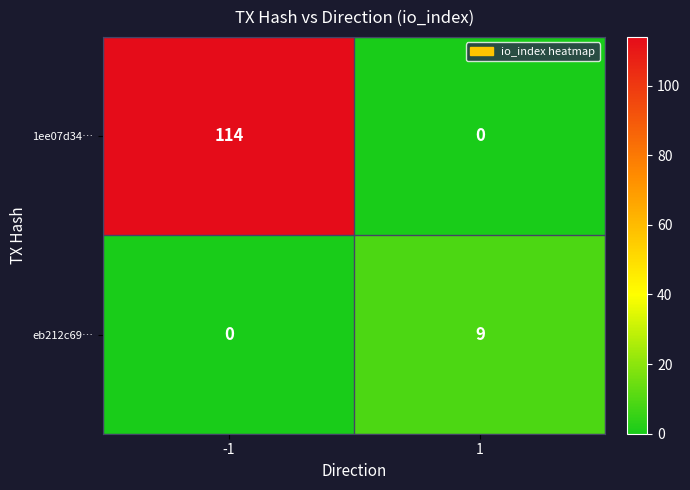

Between -1 and 1, which series saw the biggest shift?

1ee07d34…